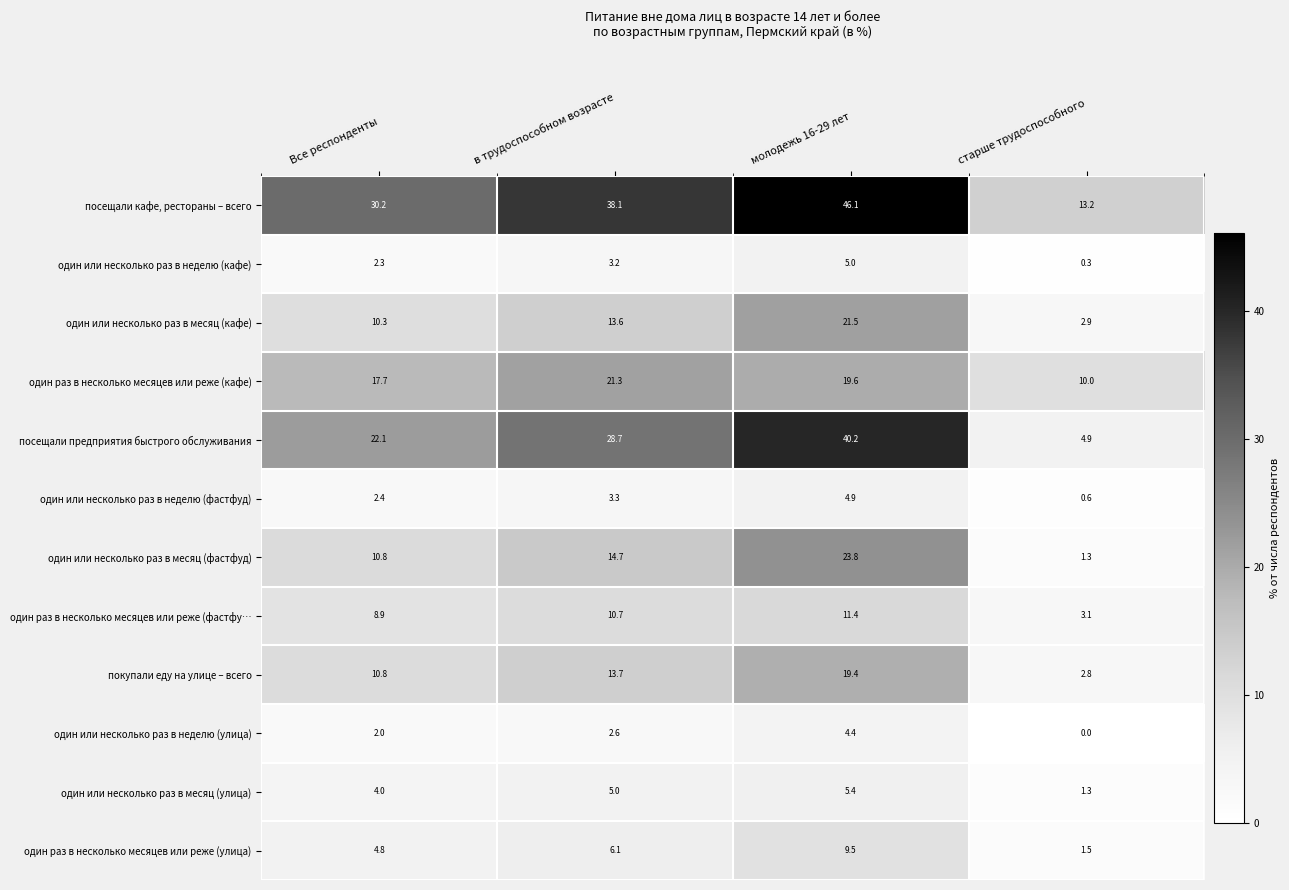

Is it true that один или несколько раз в неделю (фастфуд) equals 3.4 at молодежь 16-29 лет?

False